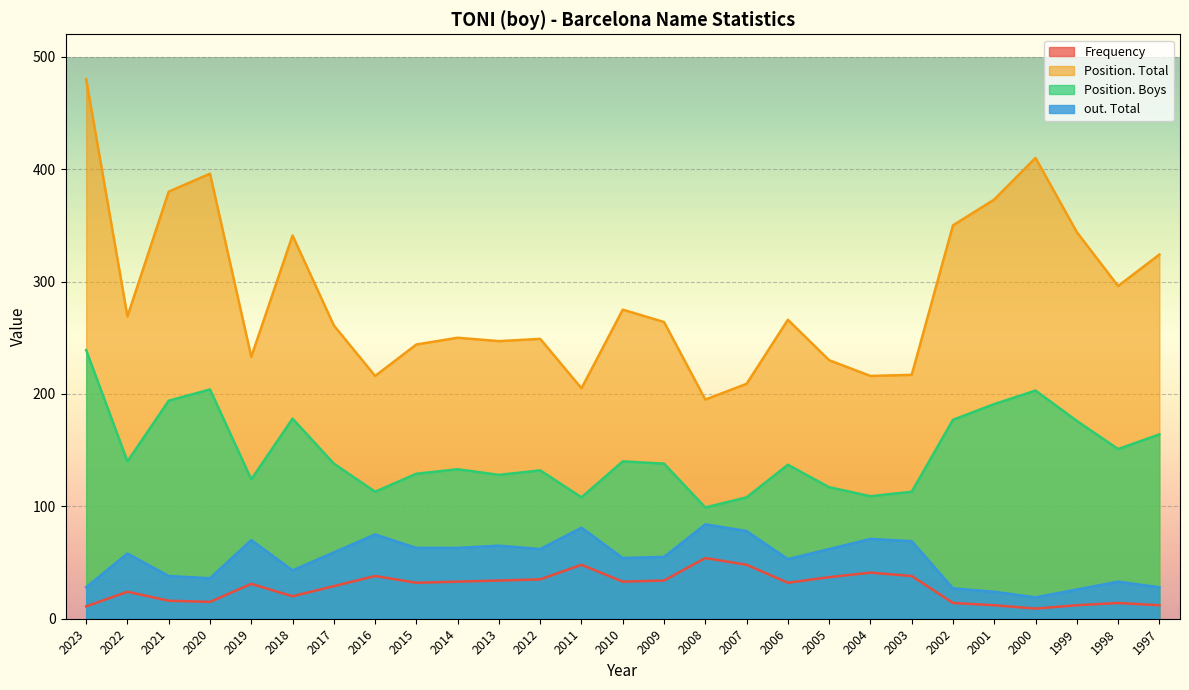

Which series has the widest spread of values?

Position. Total